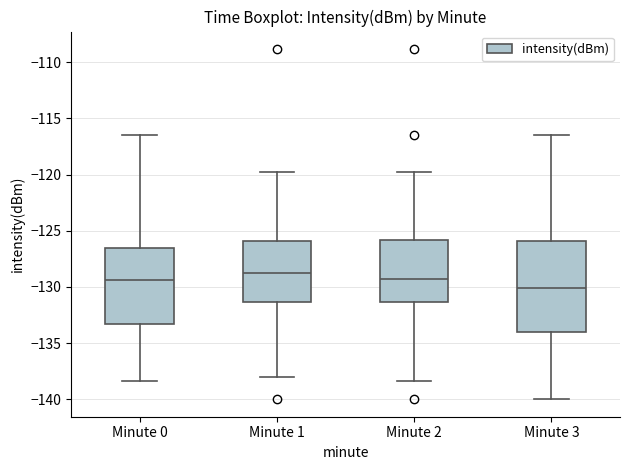

Which box has the highest median line?

Minute 1